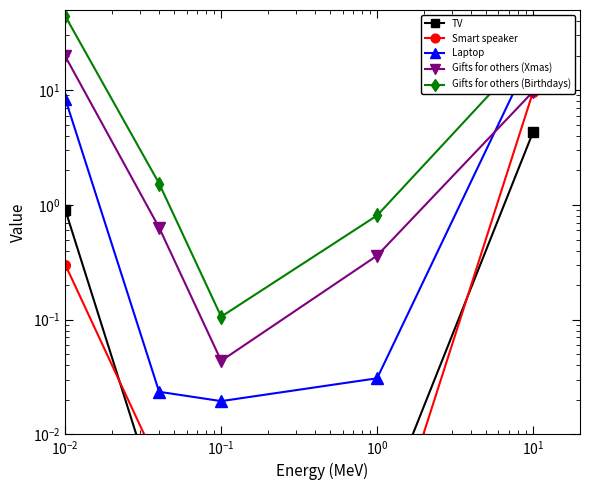

True or false: TV has more than 1 interior local peaks.

False